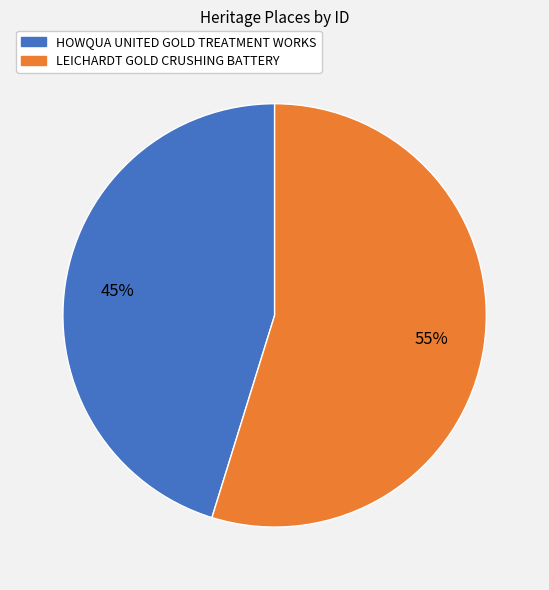

Which slice represents more than half of the pie?

LEICHARDT GOLD CRUSHING BATTERY